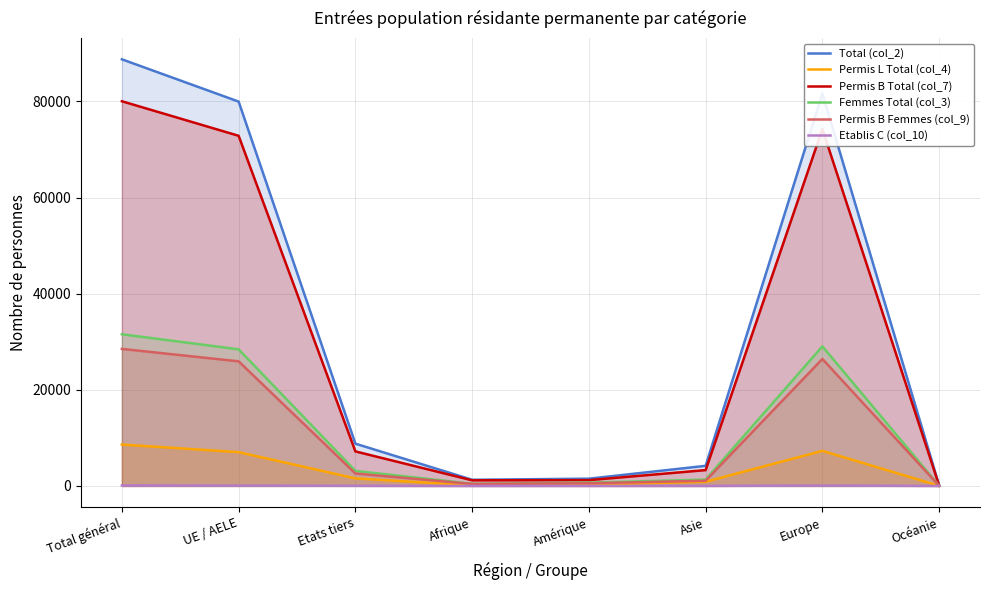

Which series has the largest total across all categories?

Total (col_2)